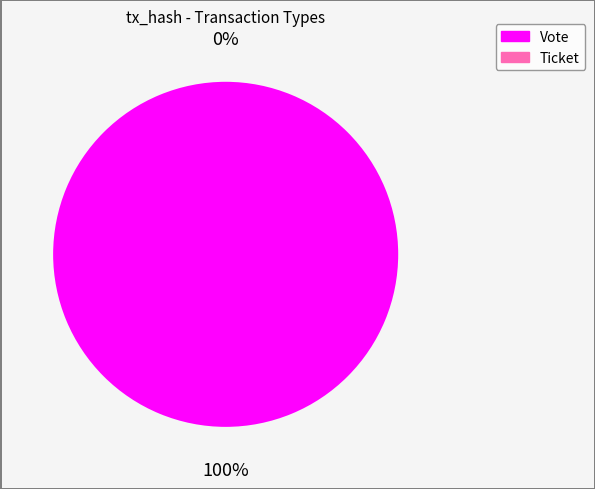

To the nearest percent, what is the difference between the largest and smallest slice percentages?

100%